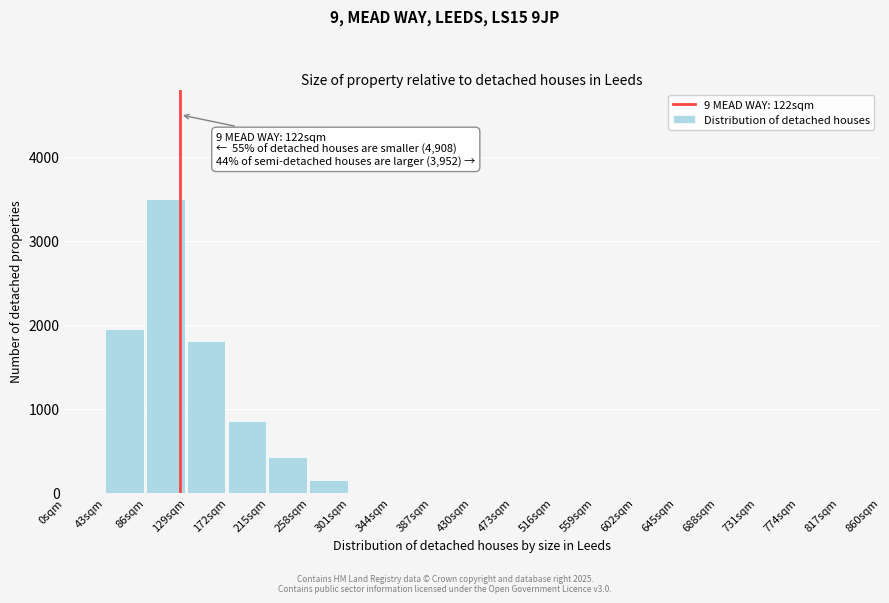

Reading left to right, what are all the values shown in this chart?

0sqm=0	43sqm=1950	86sqm=3500	129sqm=1800	172sqm=850	215sqm=420	258sqm=150	301sqm=0	344sqm=0	387sqm=0	430sqm=0	473sqm=0	516sqm=0	559sqm=0	602sqm=0	645sqm=0	688sqm=0	731sqm=0	774sqm=0	817sqm=0